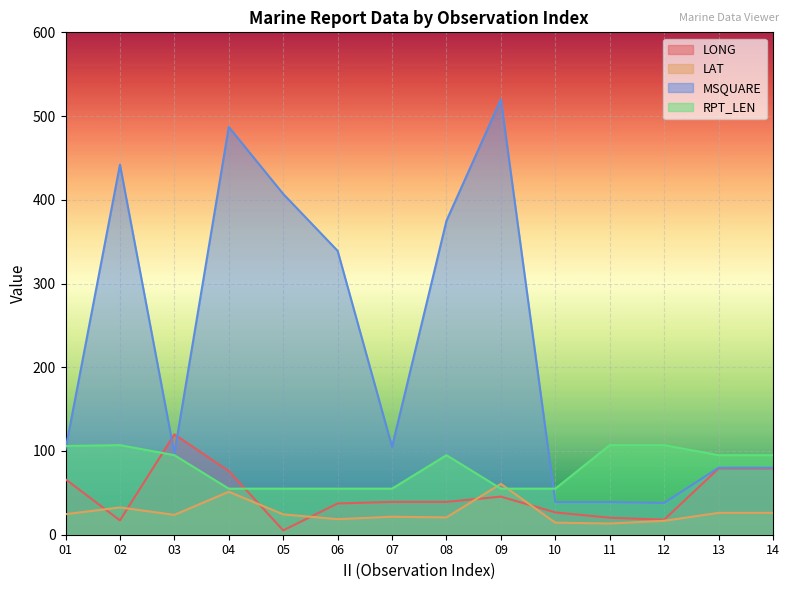

What is the difference between the highest and lowest values at 12?

90.4